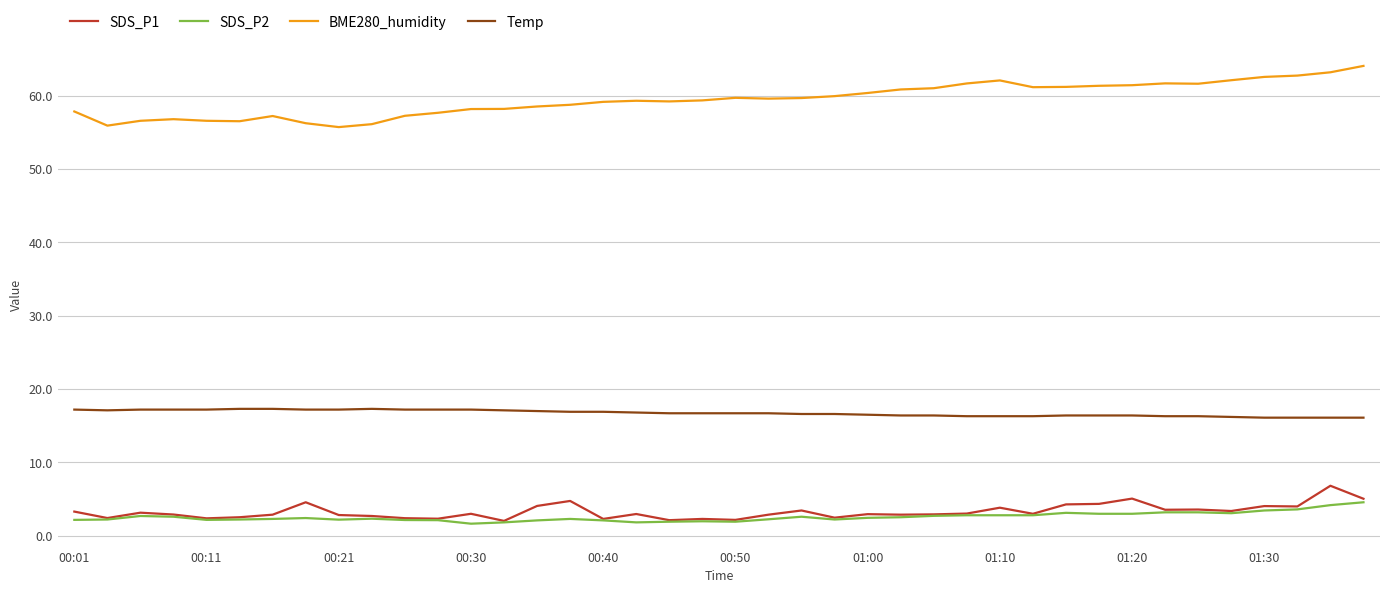

What is the minimum value for BME280_humidity?

55.7